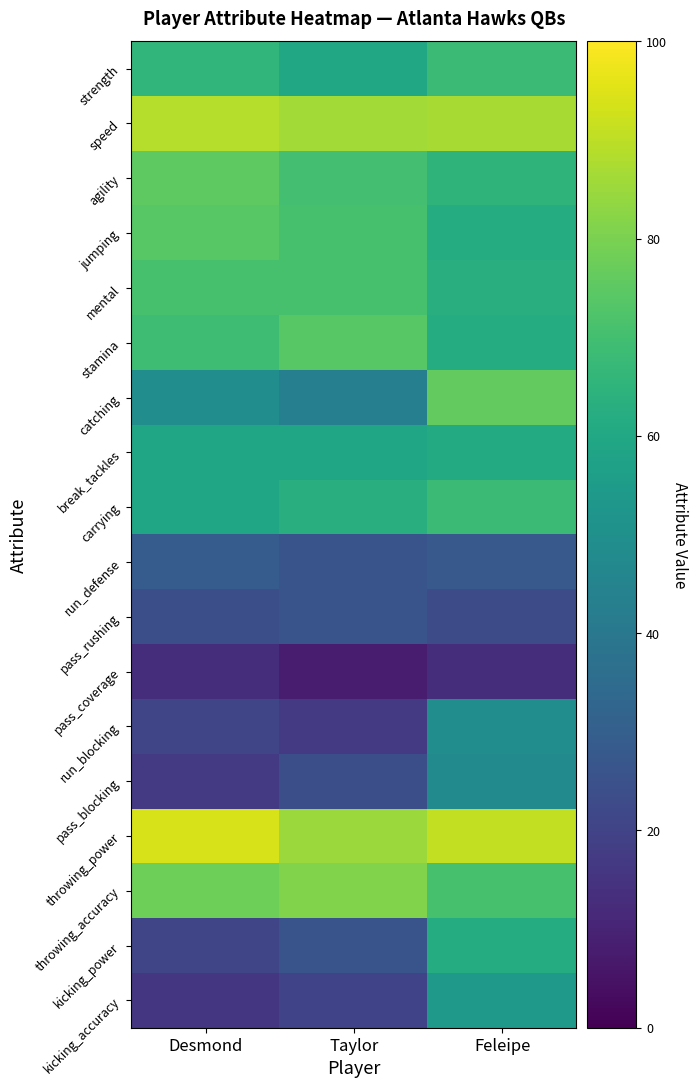

List the series in order of their peak value, highest first.

throwing_power, speed, throwing_accuracy, catching, agility, jumping, stamina, mental, strength, carrying, kicking_power, break_tackles, kicking_accuracy, run_blocking, pass_blocking, run_defense, pass_rushing, pass_coverage